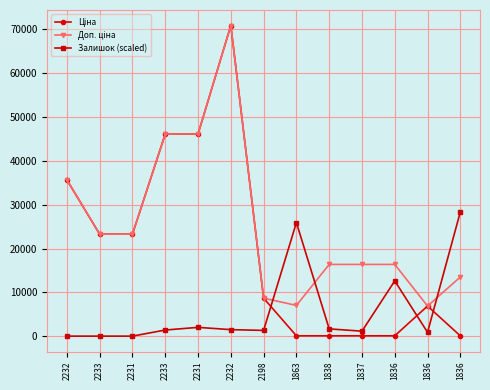

What is the highest value of the Залишок (scaled) series?

28362.4